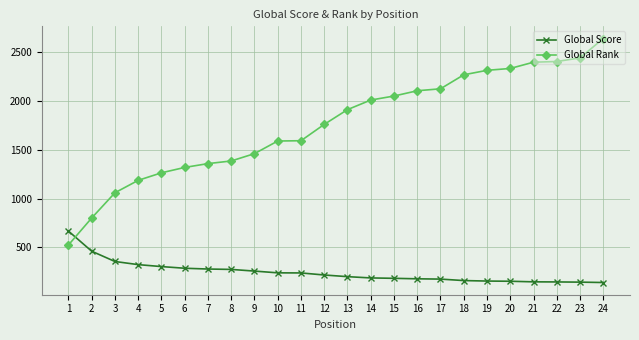

Which series changed the most between 4 and 14?

Global Rank